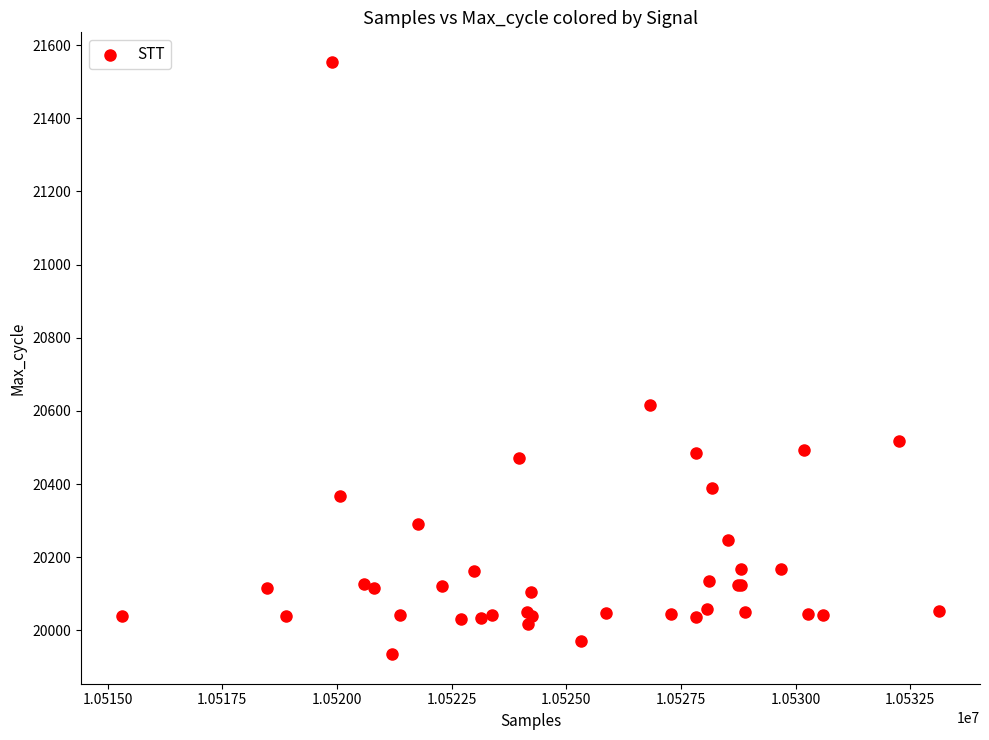

What Y value in the scatter plot is closest to 20744?

20615